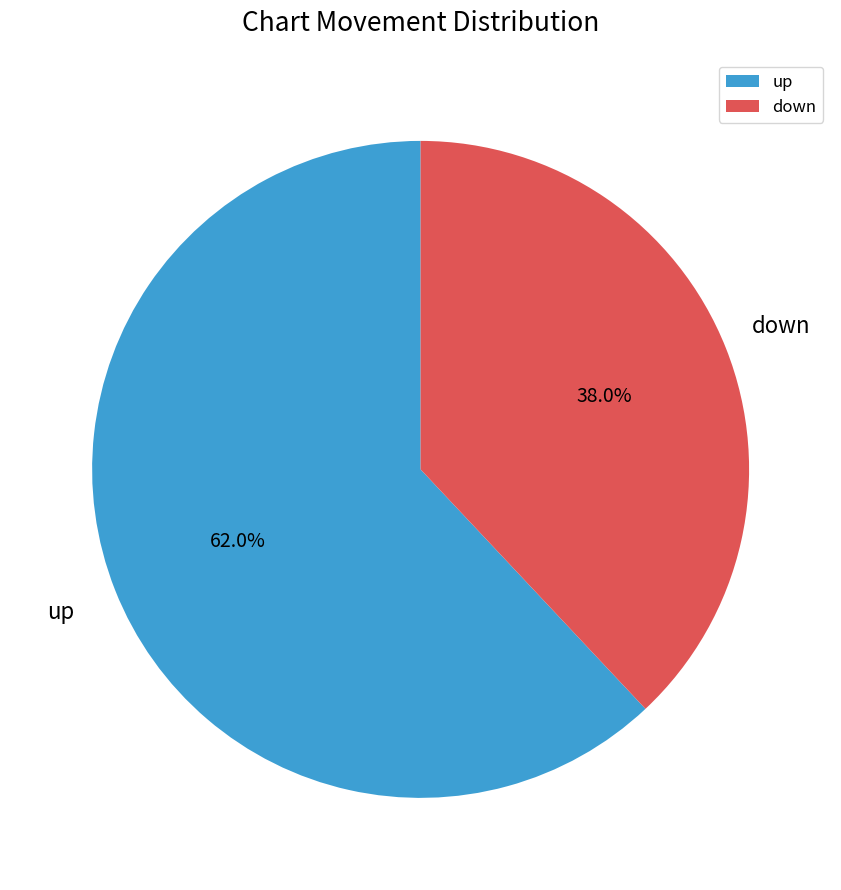

Between down and up, which is larger?

up